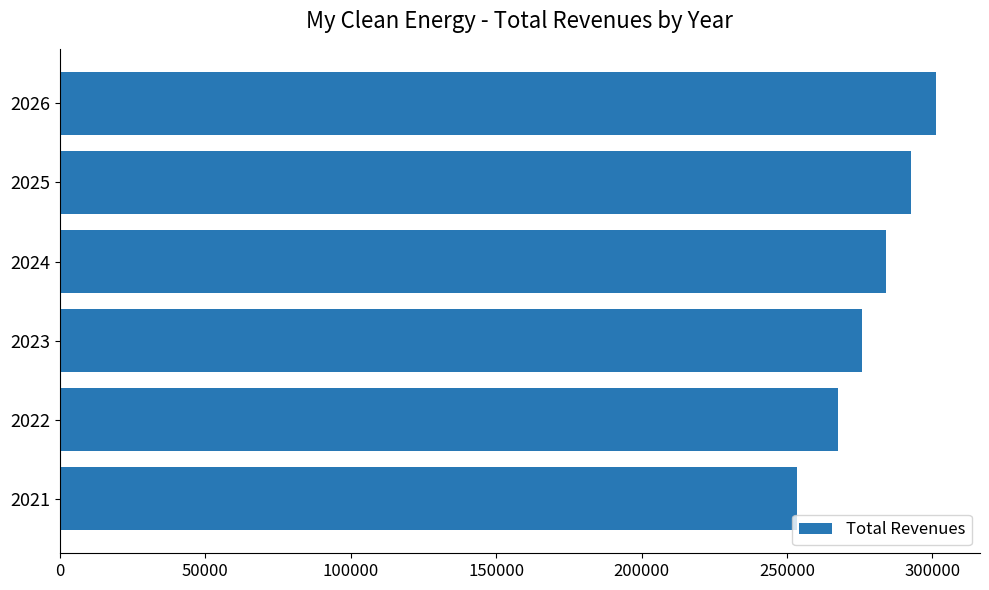

What is the change in value from 2024 to 2025?

+8519.7